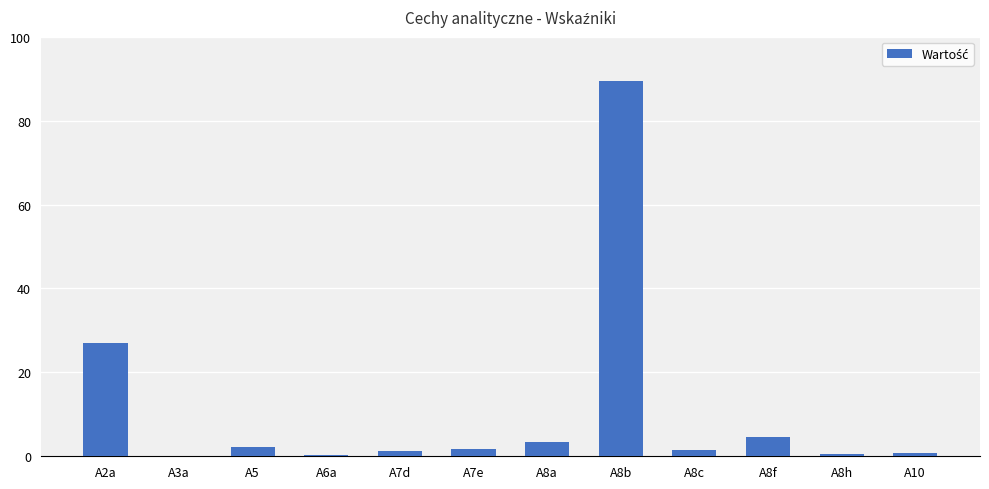

What is the difference between the values at A8a and A10?

2.7